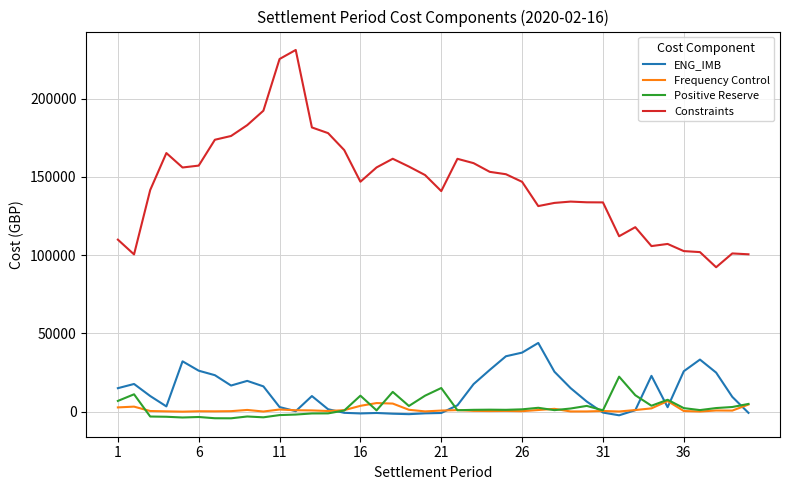

Which series has the largest total across all categories?

Constraints